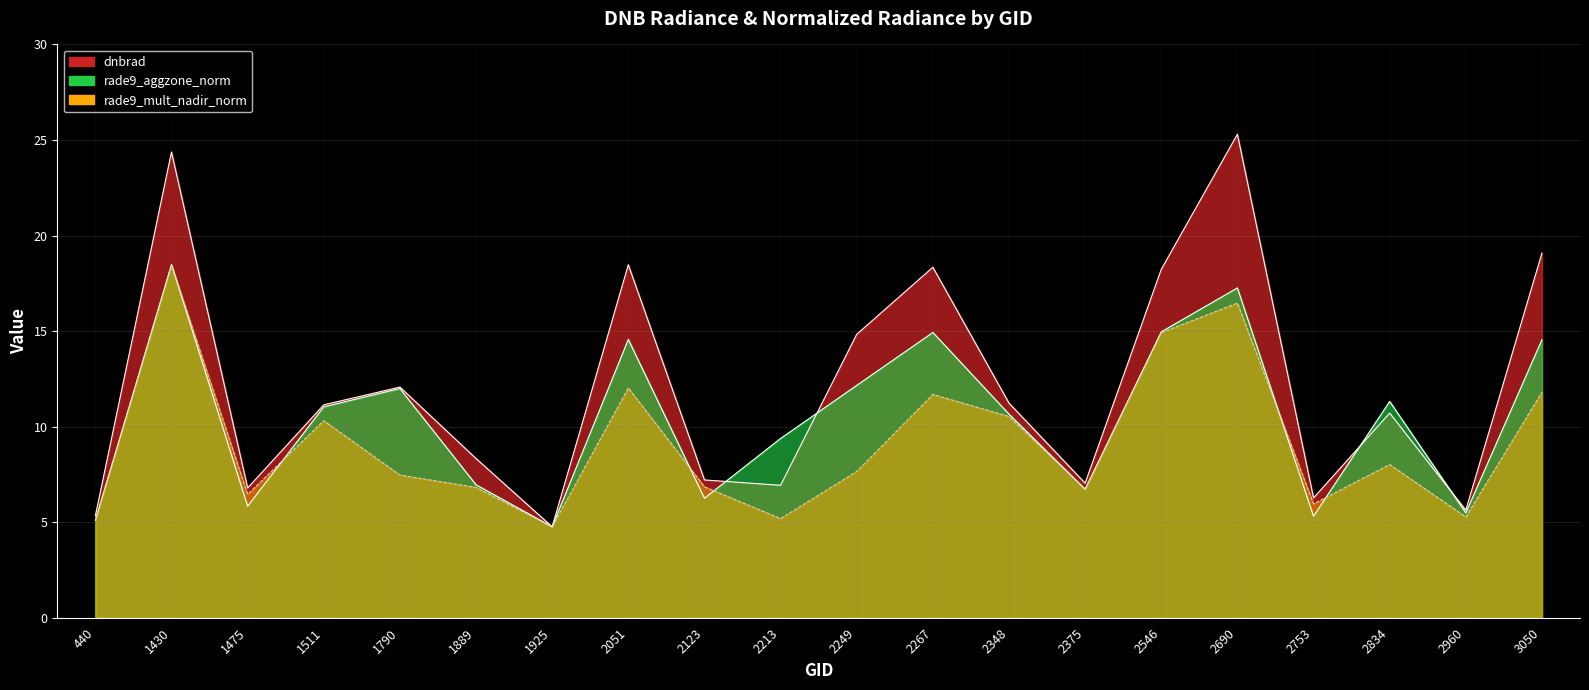

Rank the series at 1790 from lowest to highest value.

rade9_mult_nadir_norm, rade9_aggzone_norm, dnbrad